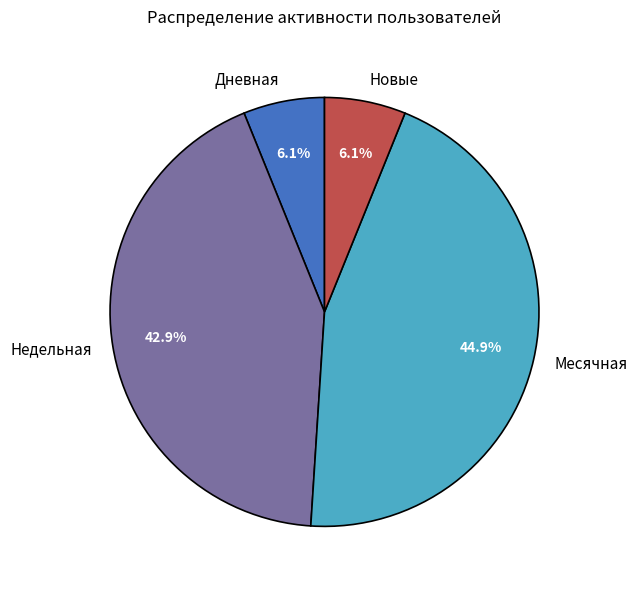

Between Дневная and Недельная, which is larger?

Недельная